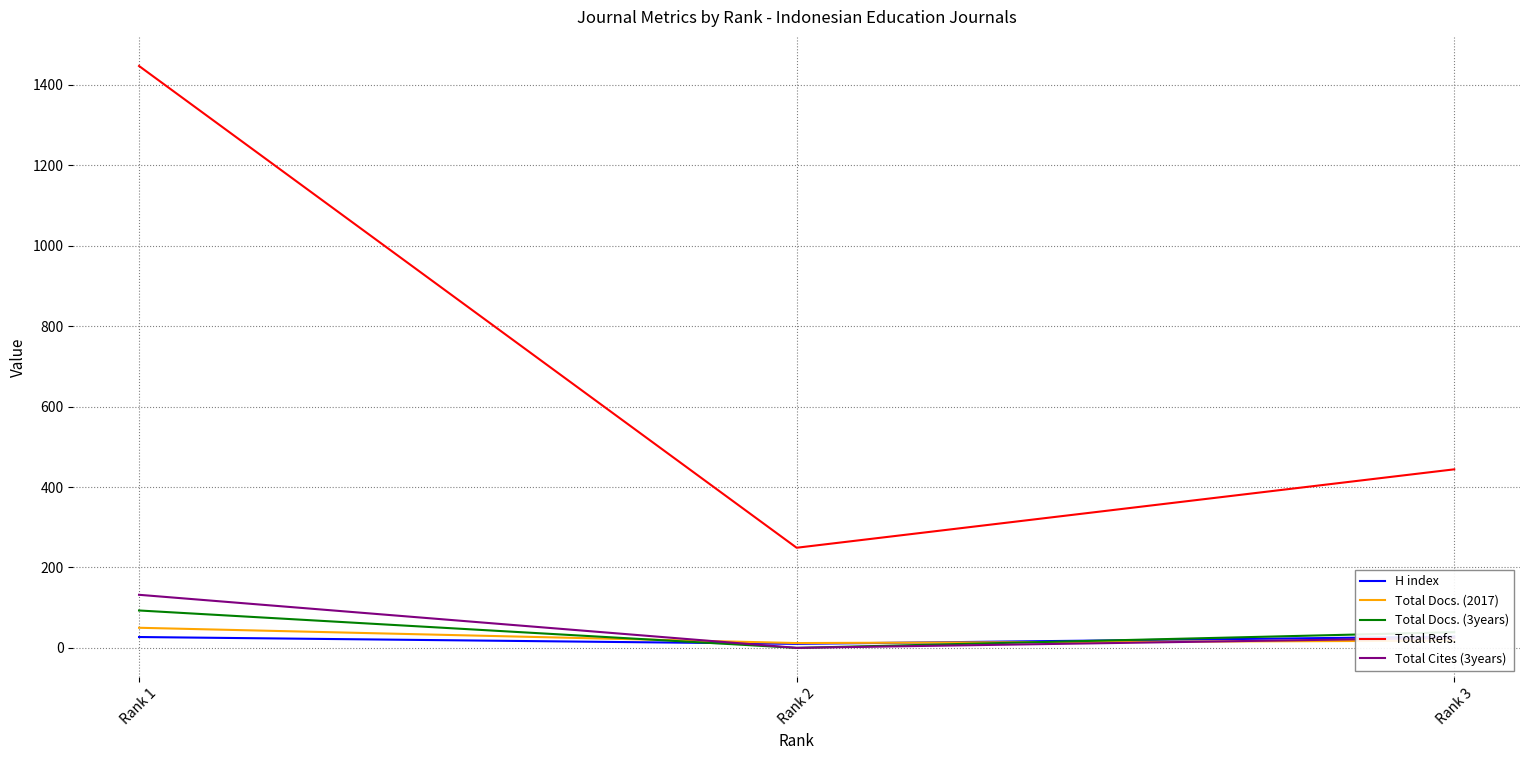

How many lines are shown in the chart?

5